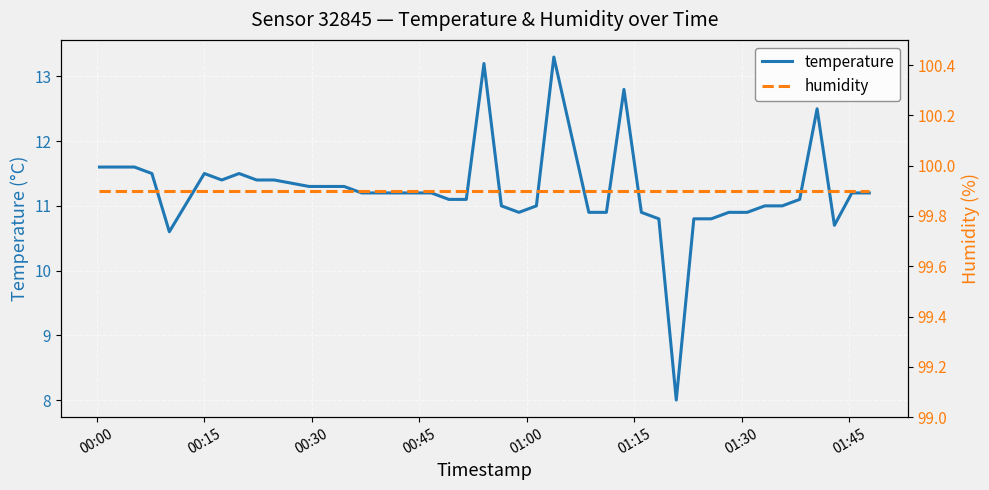

True or false: temperature and humidity cross at least once.

False